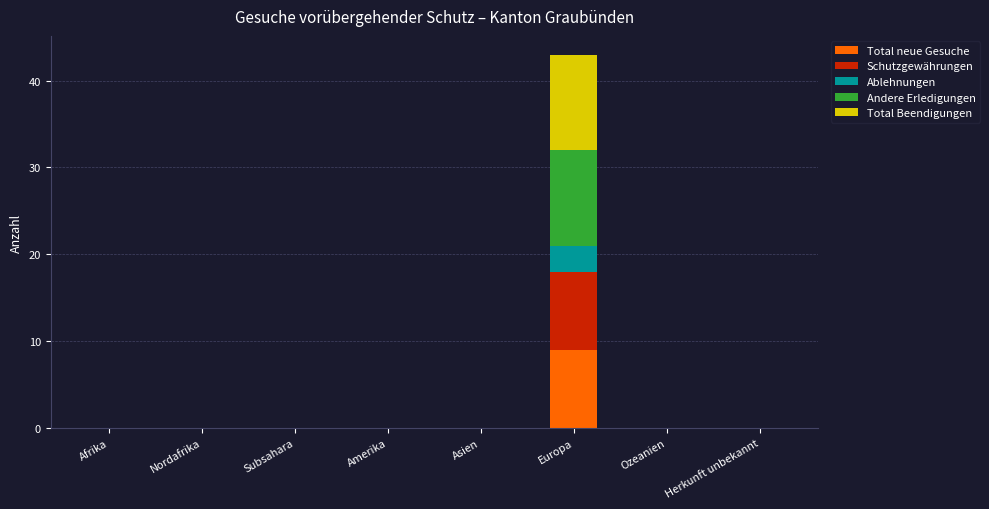

The value of Total neue Gesuche at Subsahara is 0. True or false?

True